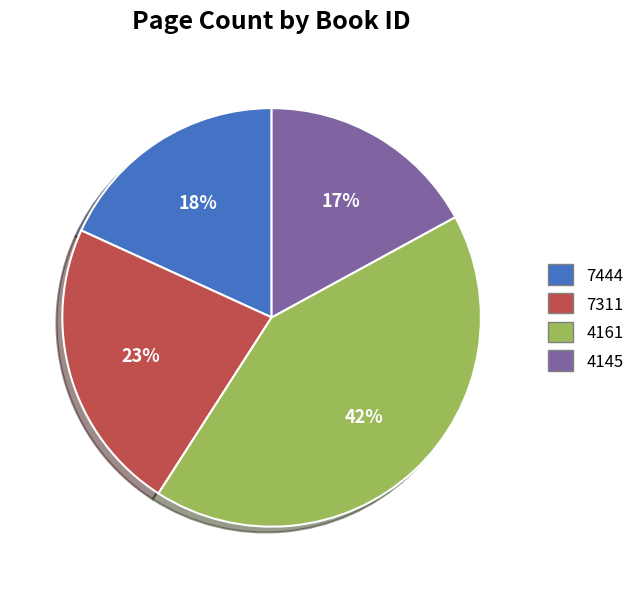

To the nearest percent, what percentage of the pie is 7311?

23%